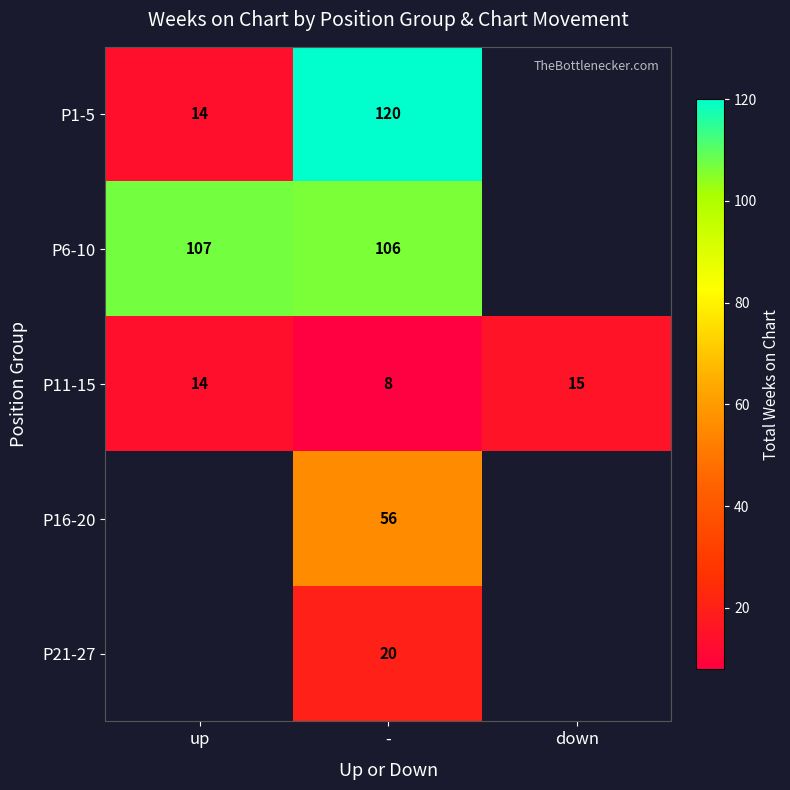

True or false: P1-5 has a value of 14 at up.

True